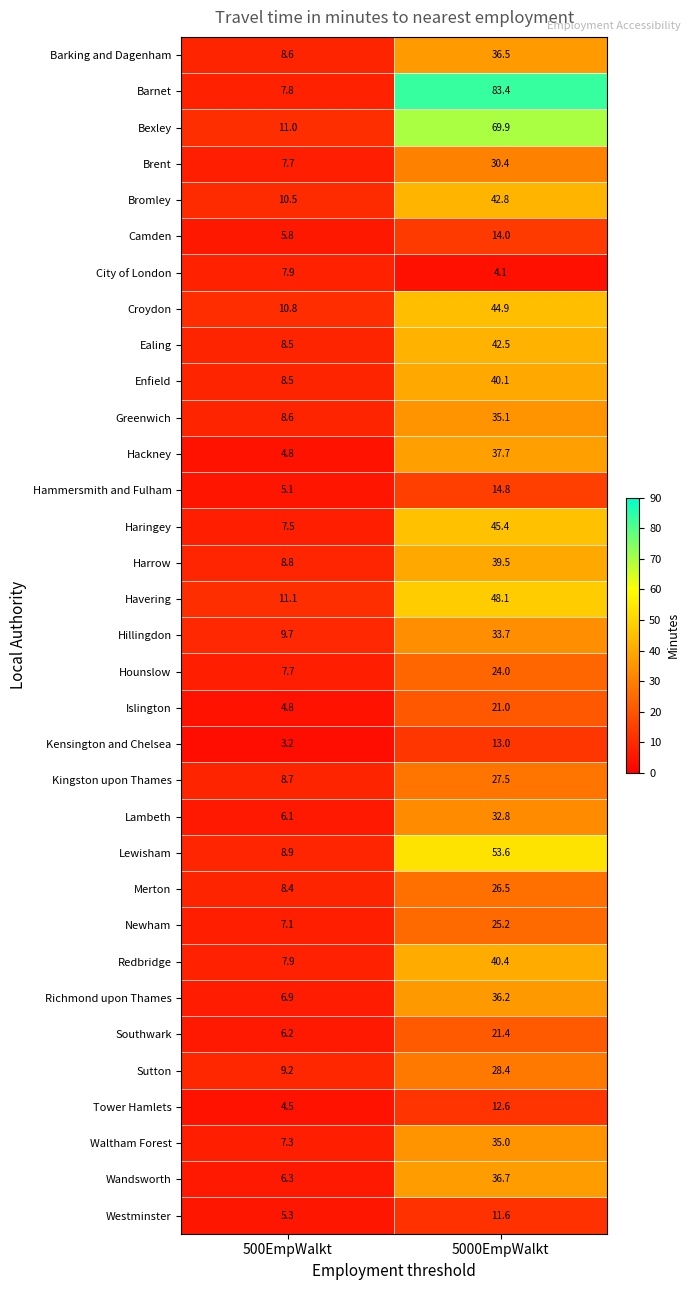

At which label does Barking and Dagenham first exceed 36?

5000EmpWalkt